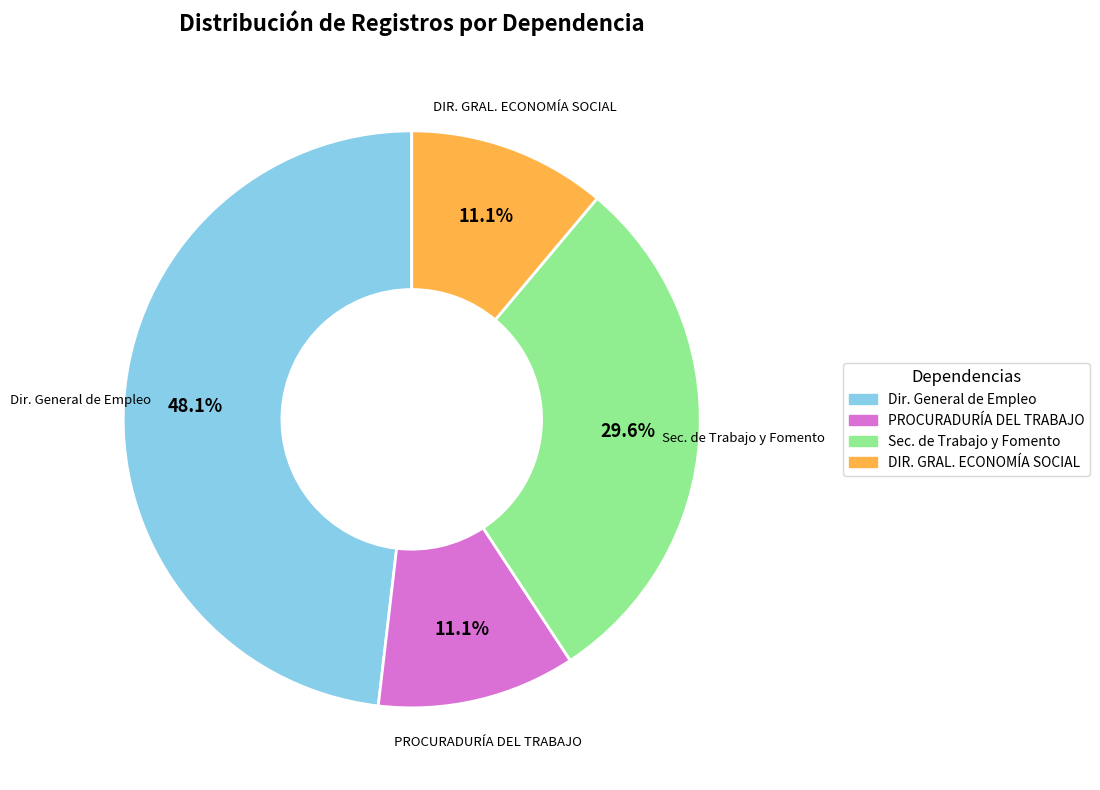

To the nearest percent, what is the average slice percentage?

25%